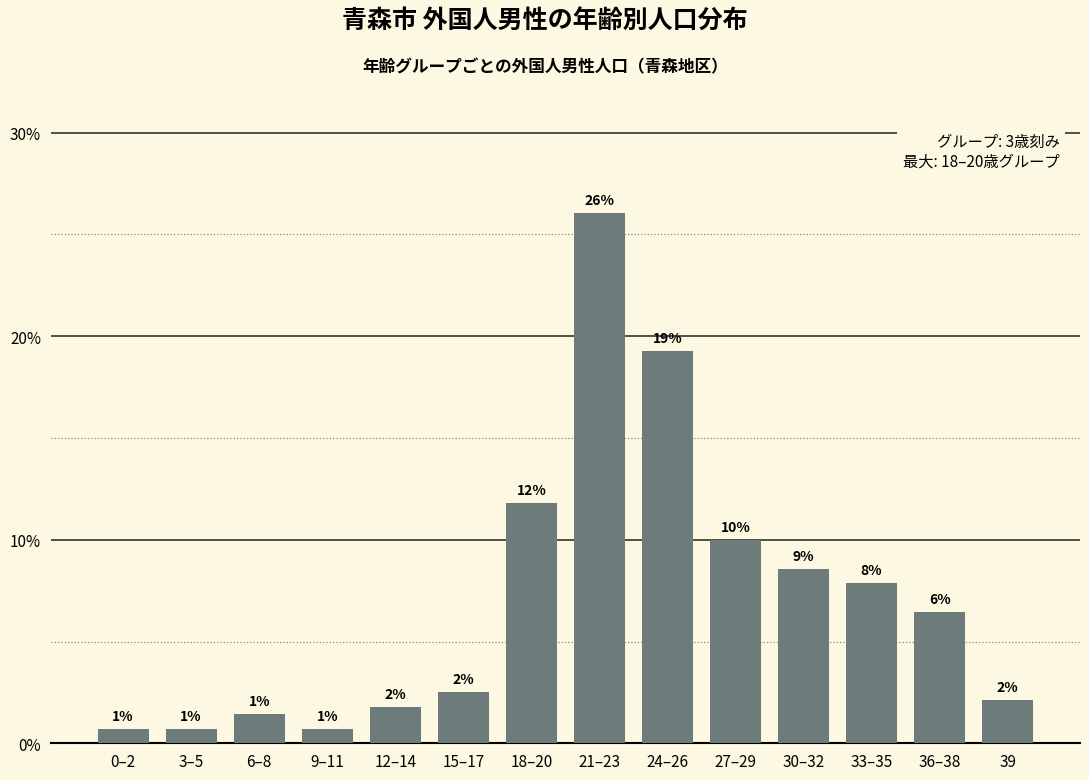

What value does the data have at 6–8?

1.4